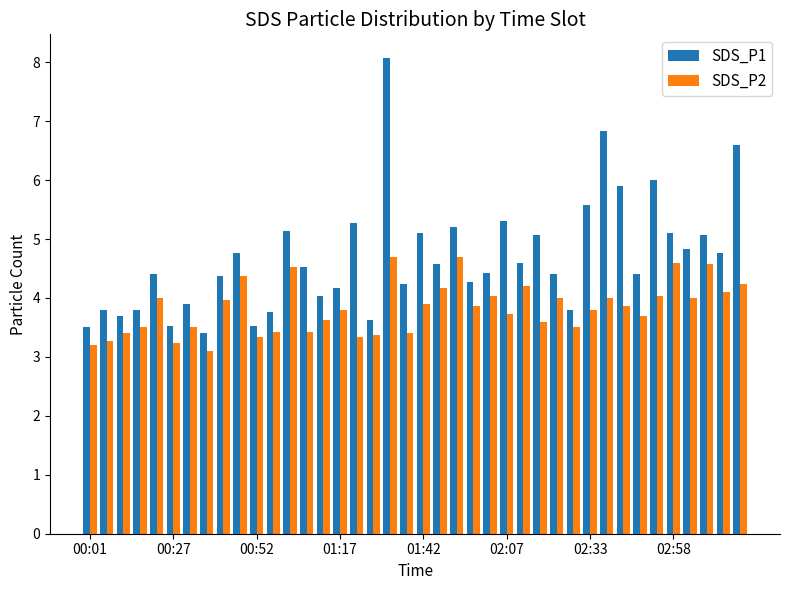

Which series has the largest range (max minus min)?

SDS_P1